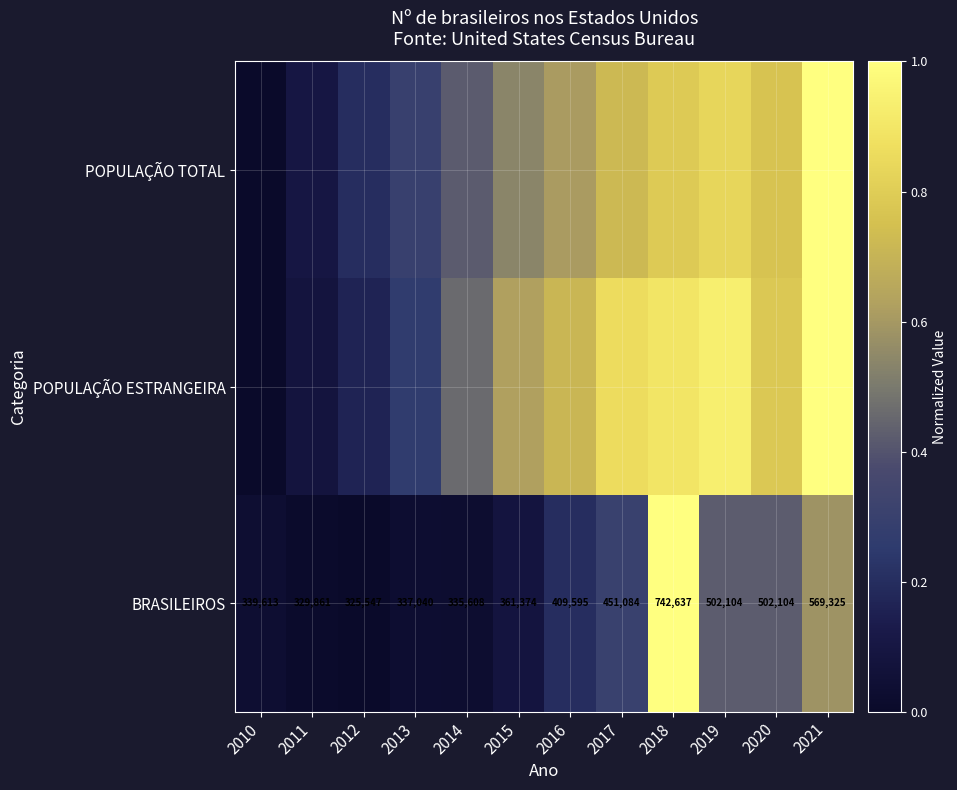

What is the greatest value displayed?

1.0